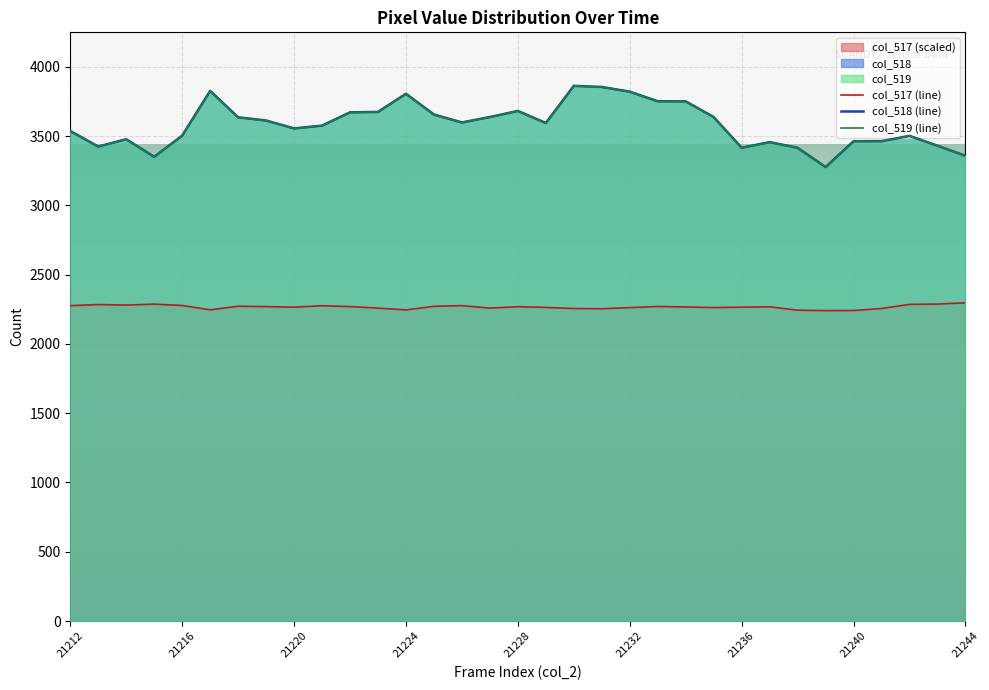

The col_519 (line) series shows 3462.0 at 21240. True or false?

True